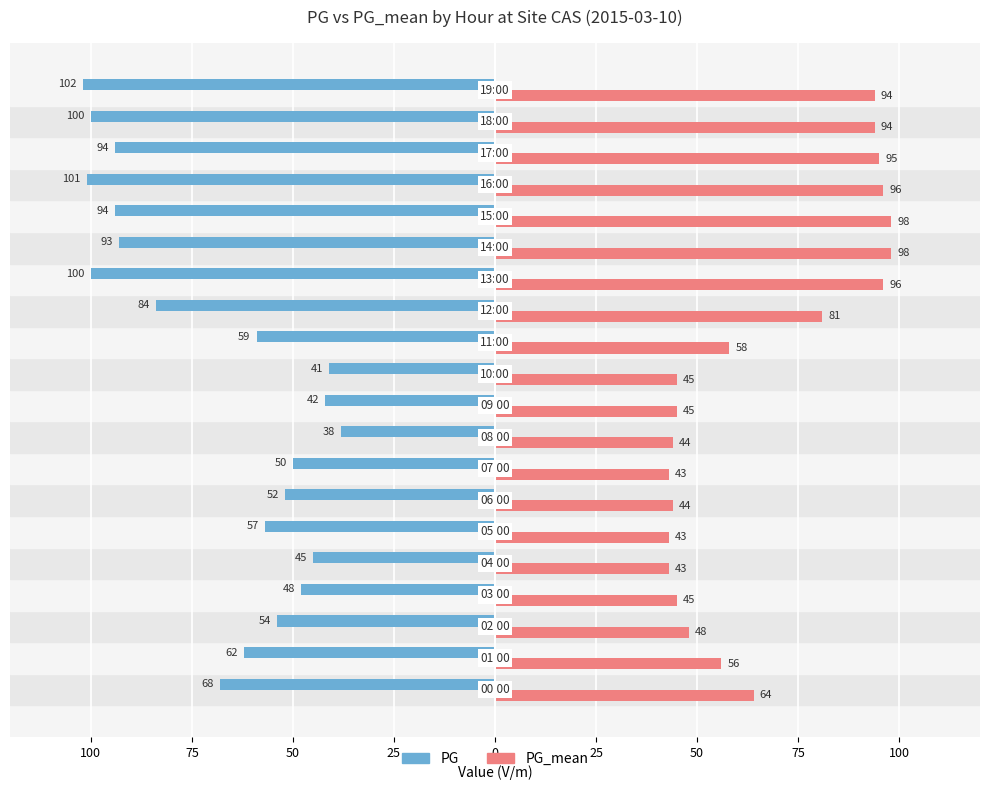

What are all the series names shown in the legend?

PG, PG_mean